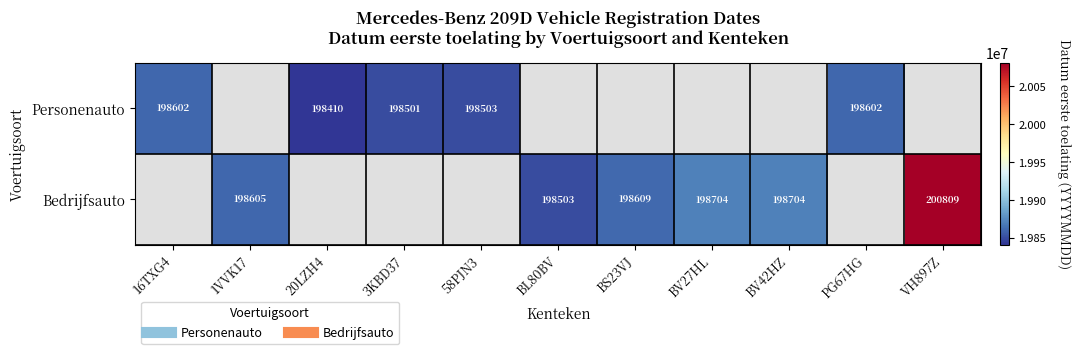

Is the value of Personenauto at 1VVK17 greater than the value of Bedrijfsauto at BV27HL?

No